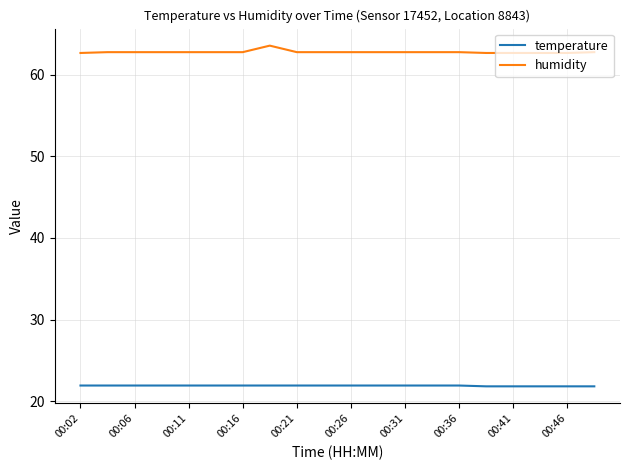

True or false: humidity and temperature intersect in this chart.

False